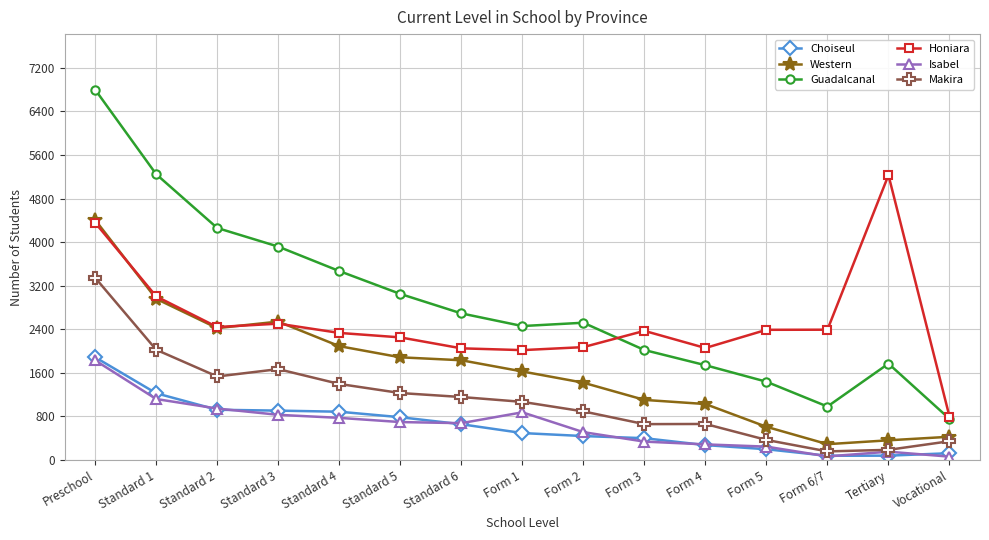

Which series has the largest total across all categories?

Guadalcanal